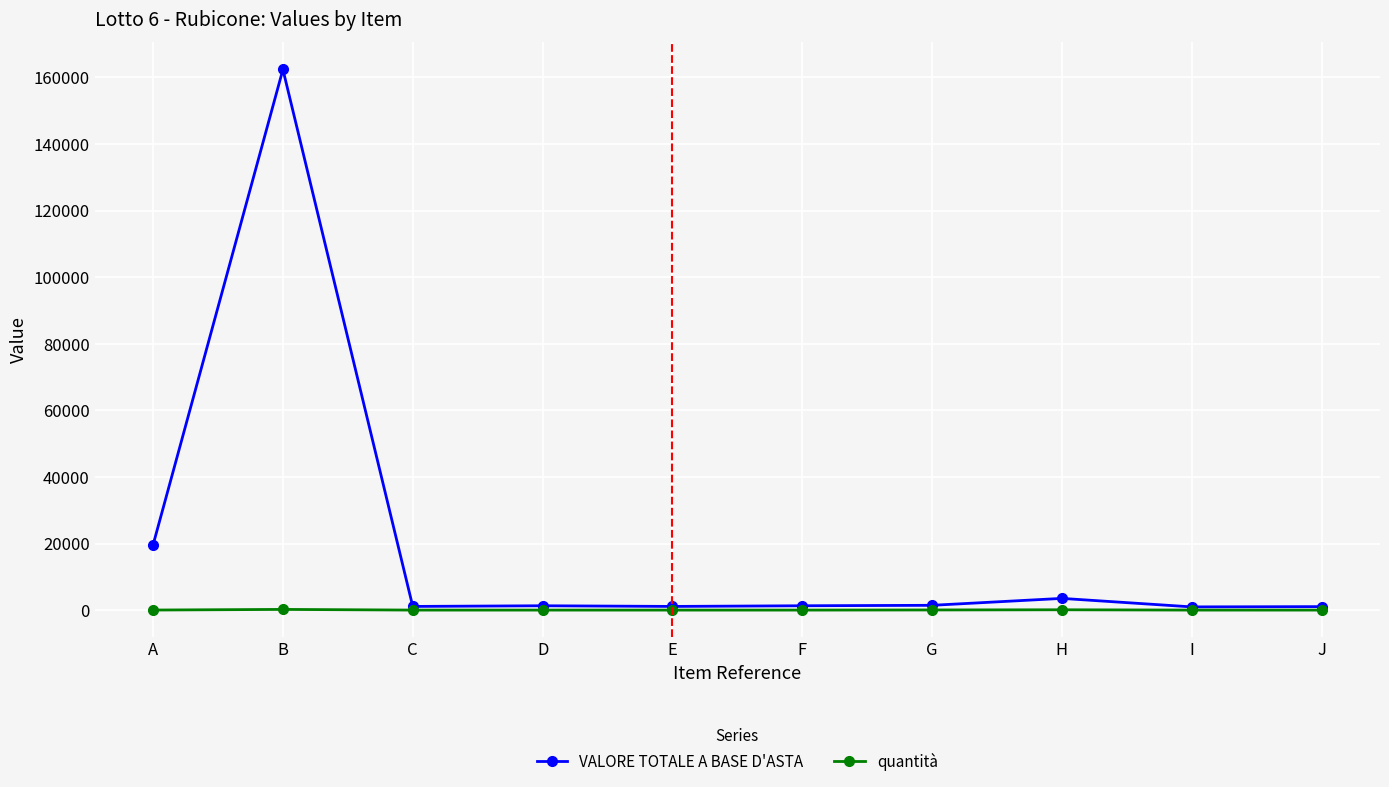

Rank the series by their average value, from highest to lowest.

VALORE TOTALE A BASE D'ASTA, quantità